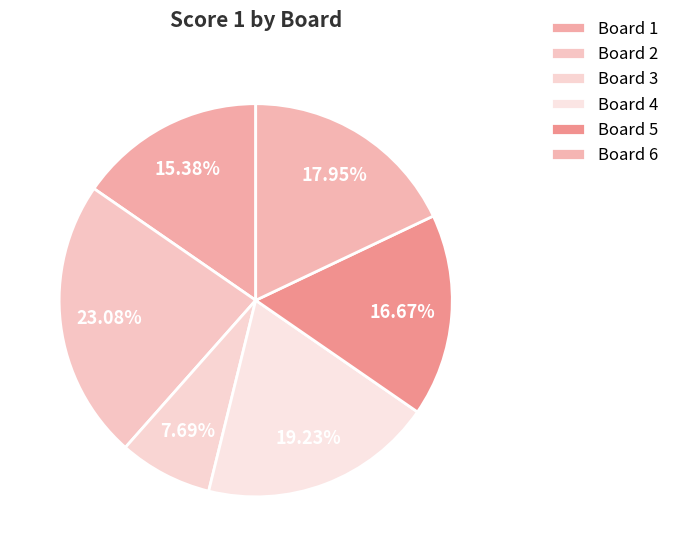

Does any single category account for the majority?

No